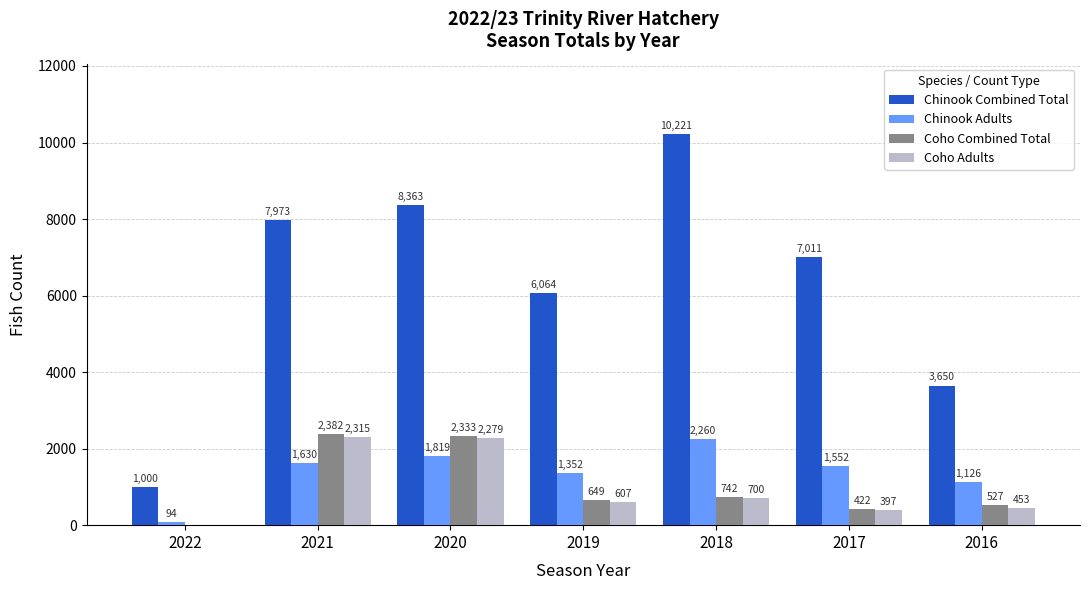

How many data points does each series have?

7